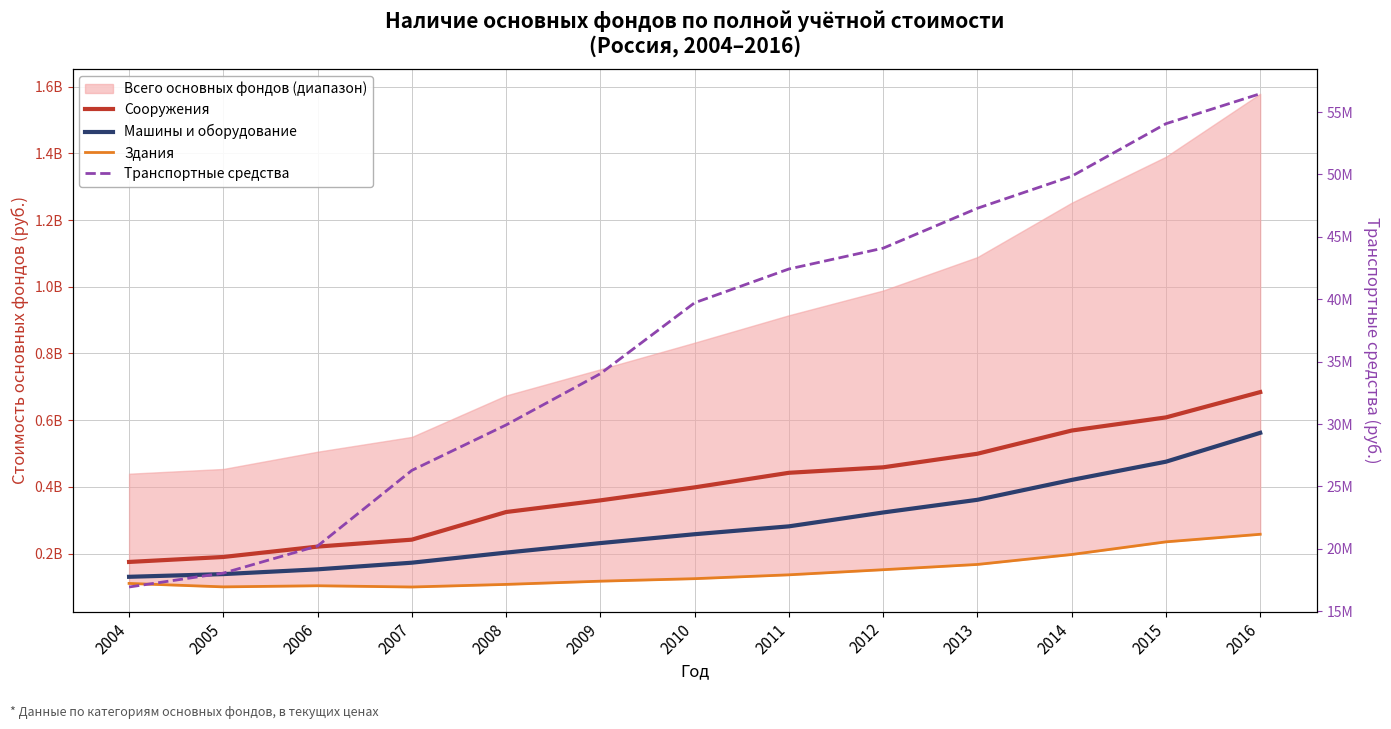

Count the number of categories in the chart.

13